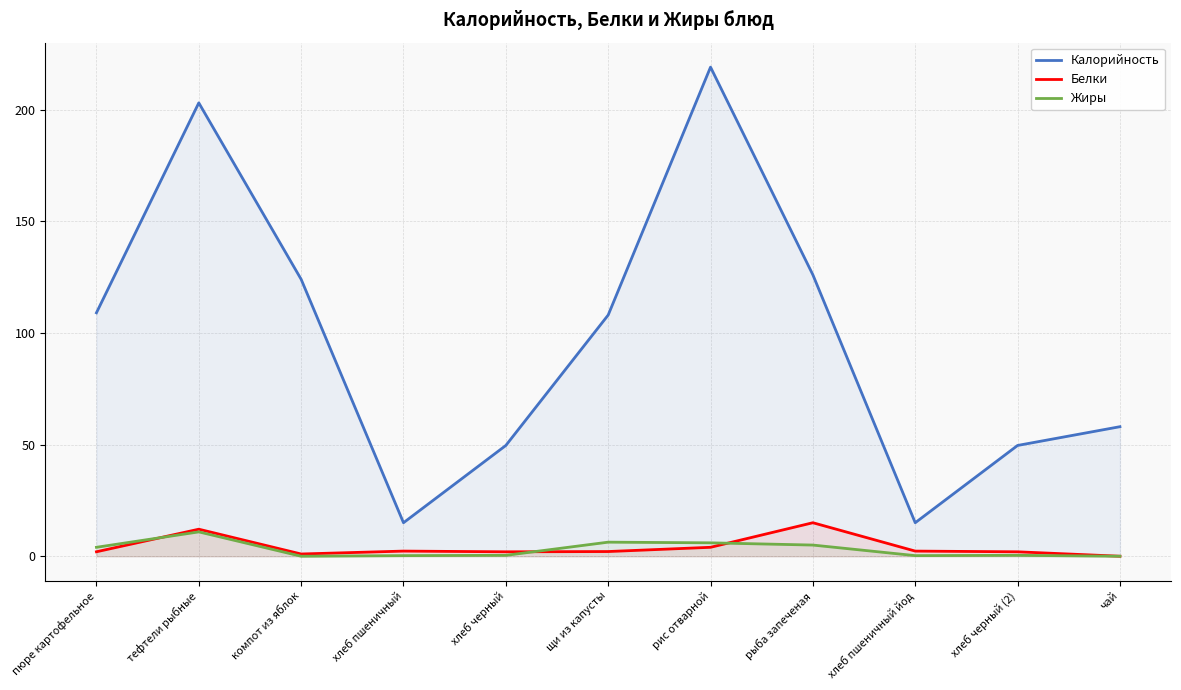

What is the highest value of the Жиры series?

10.9